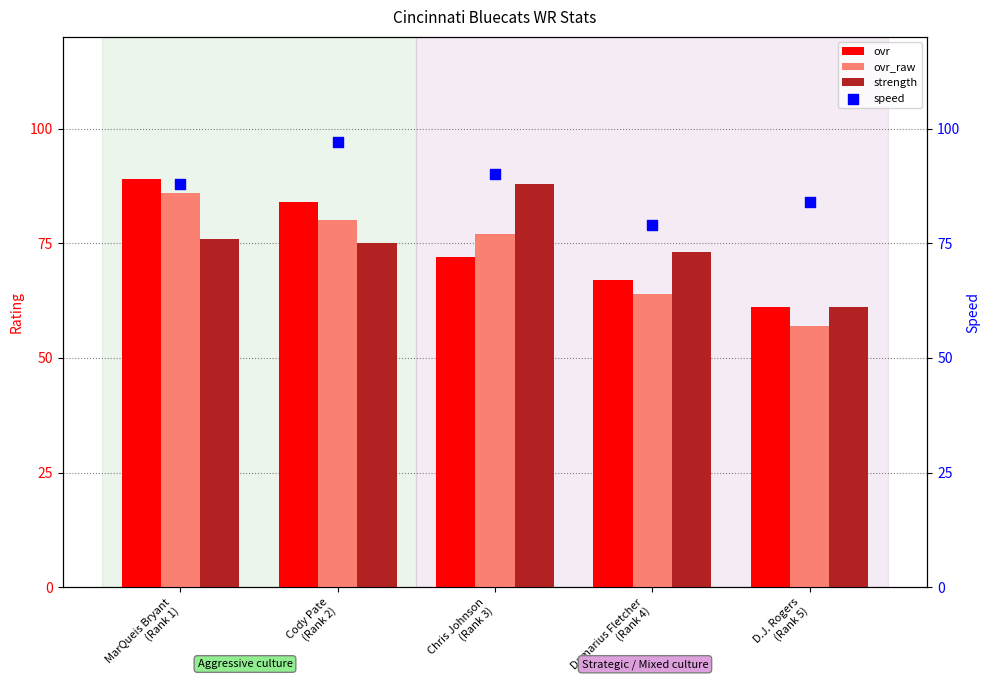

Which series contains the lowest Y value?

ovr_raw